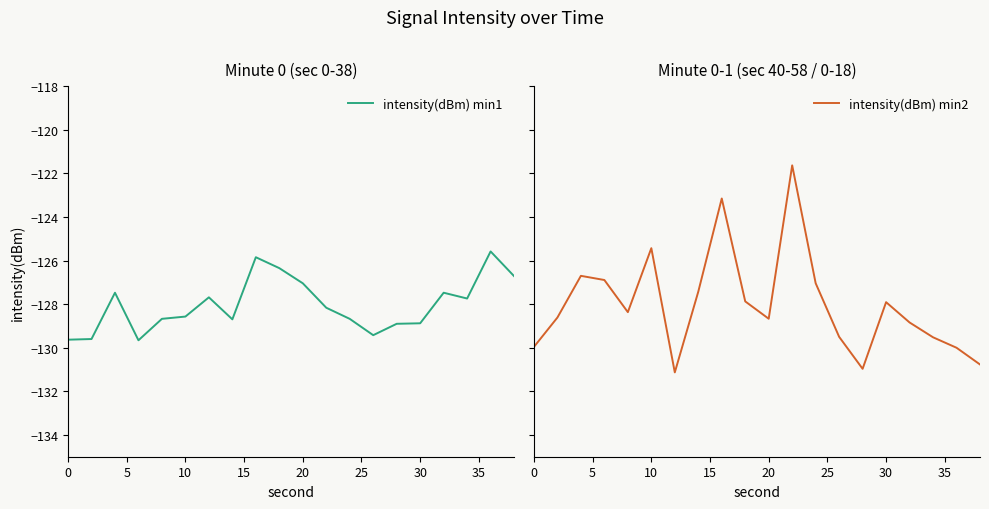

What is the highest value of the intensity(dBm) min1 series?

-125.6